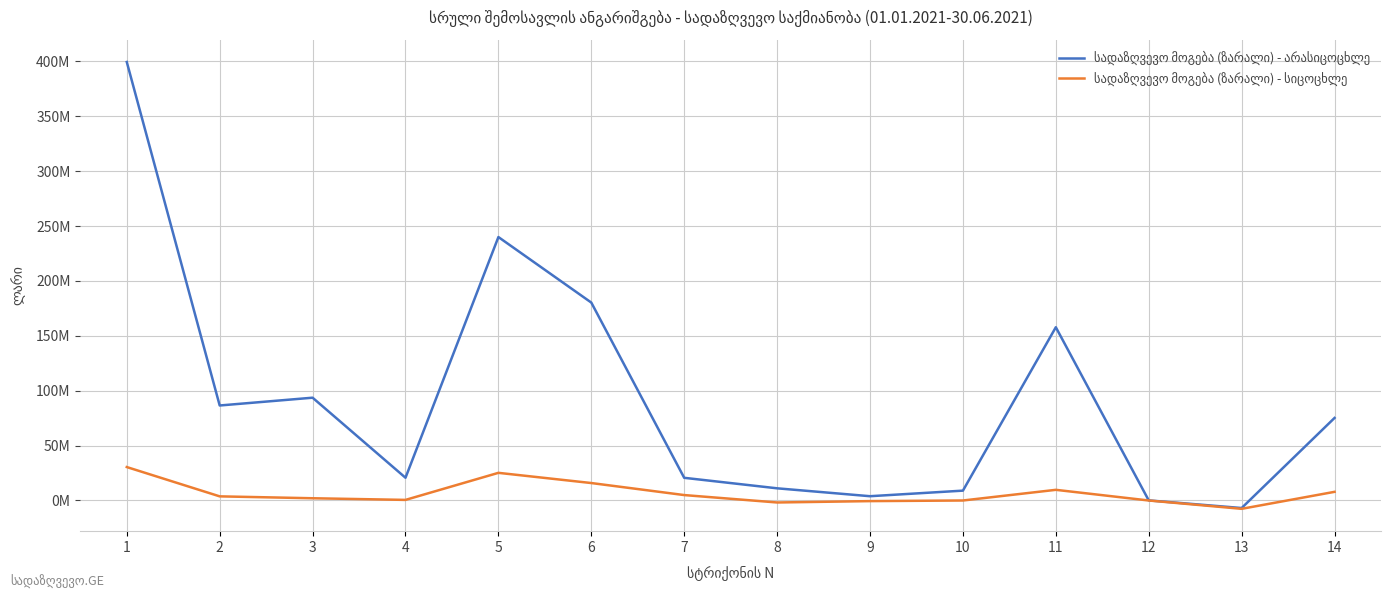

True or false: სადაზღვევო მოგება (ზარალი) - სიცოცხლე and სადაზღვევო მოგება (ზარალი) - არასიცოცხლე intersect in this chart.

False